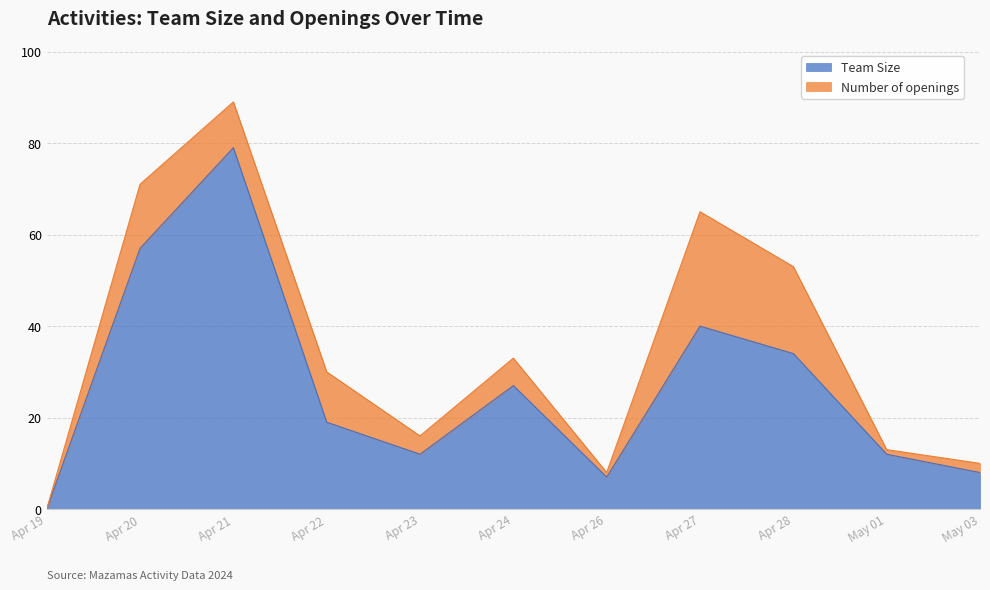

The Team Size series shows 15 at Apr 20. True or false?

False